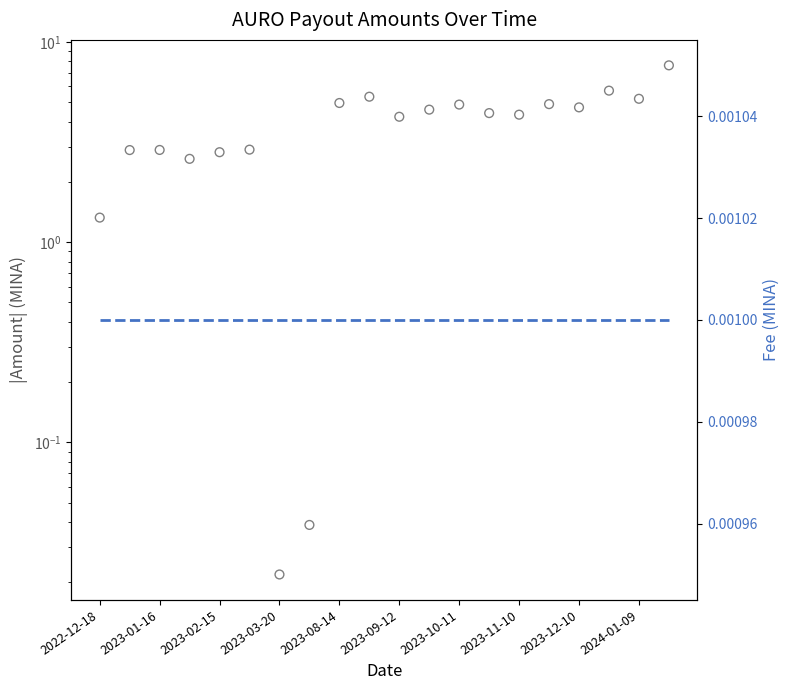

Which series contains the highest Y value?

Amount